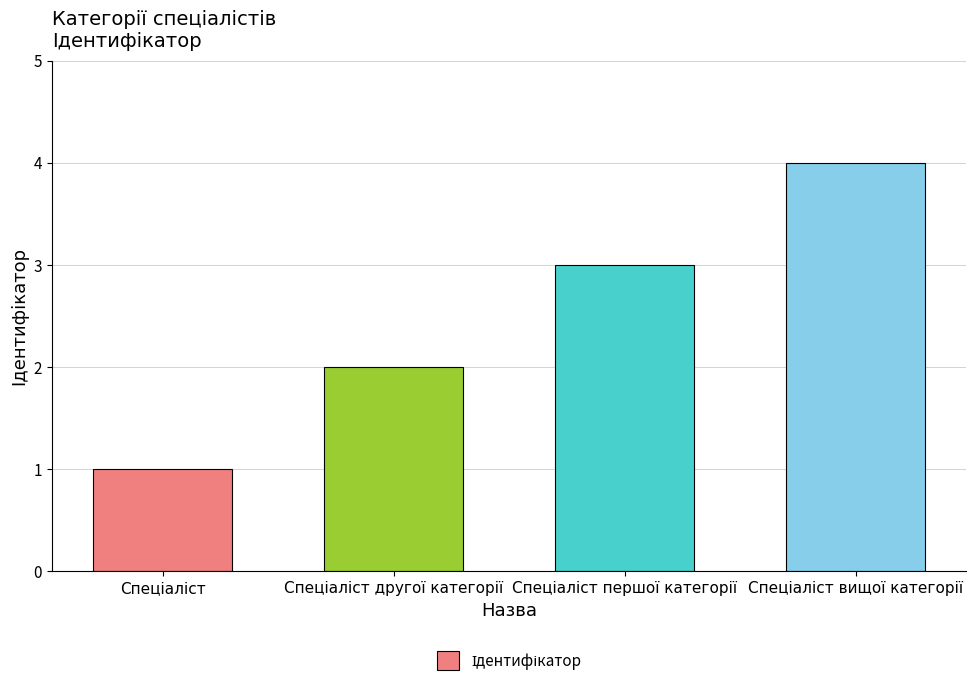

What is the maximum value shown in the chart?

4